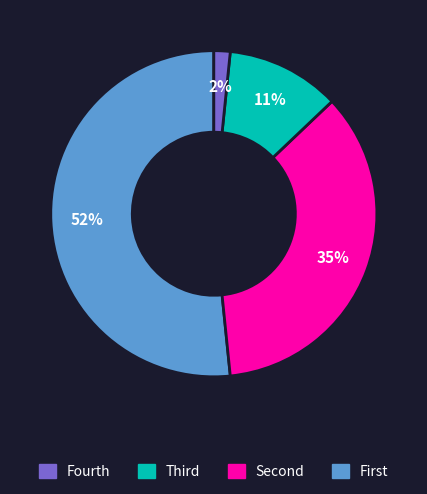

To the nearest percent, what is the average slice percentage?

25%